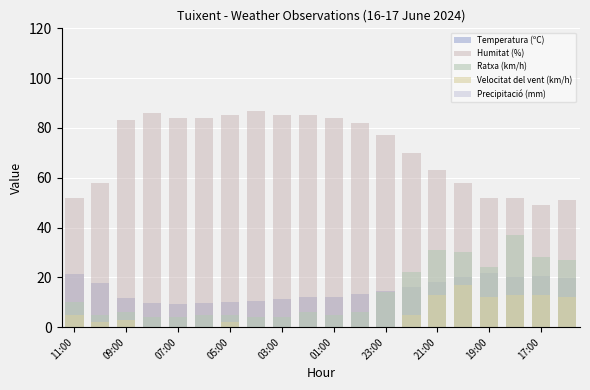

How many data points in Temperatura (ºC) are above 14?

10